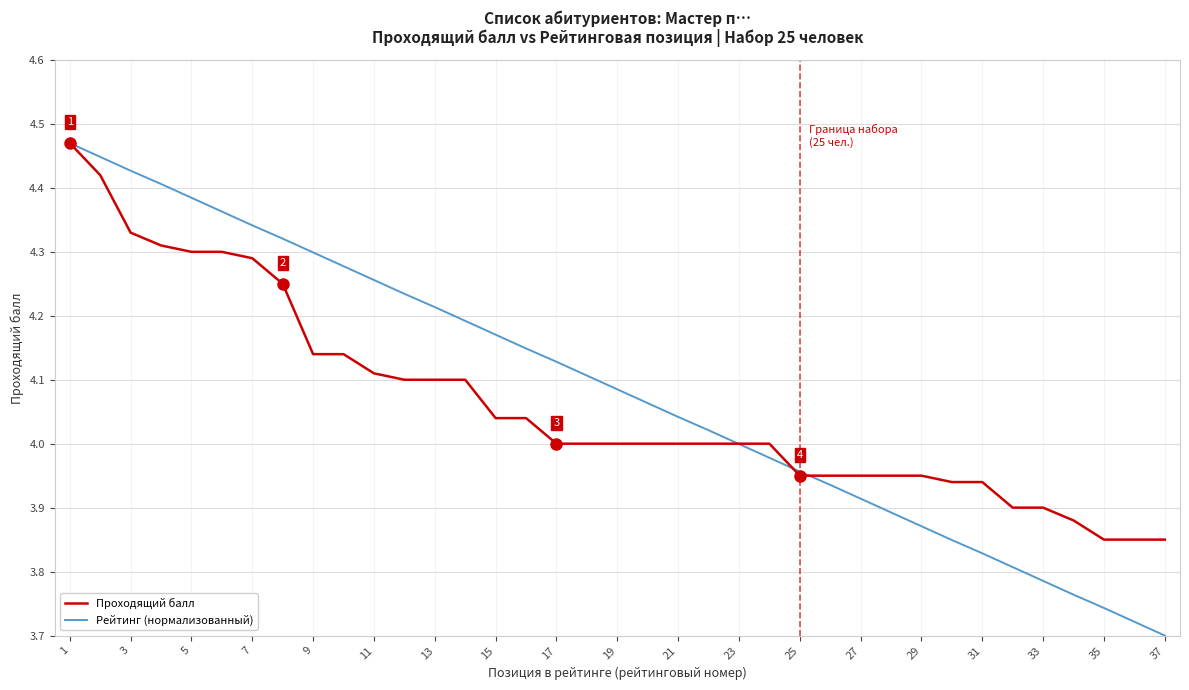

Which series has the largest range (max minus min)?

Рейтинг (нормализованный)